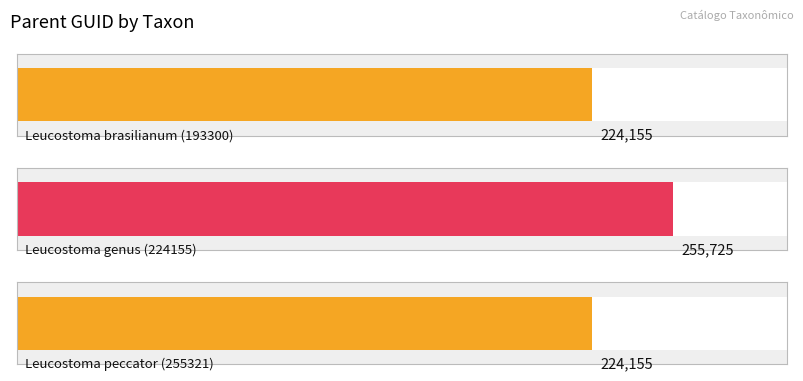

Reading left to right, list all the values displayed in this chart.

224155	255725	224155